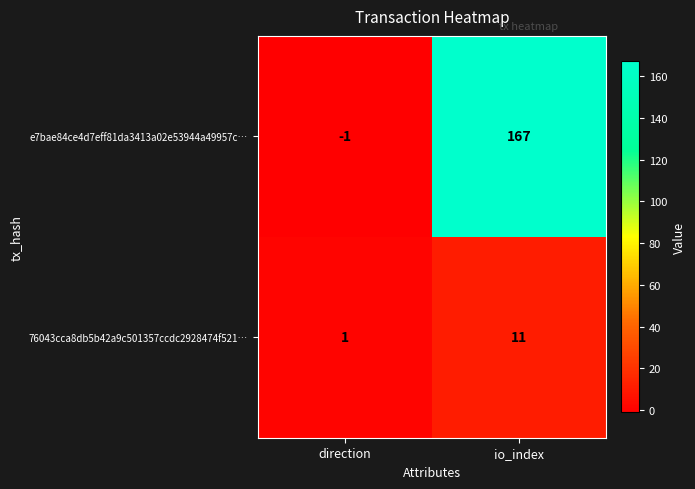

What is the difference between the maximum and minimum values in the 76043cca8db5b42a9c501357ccdc2928474f521… series?

10